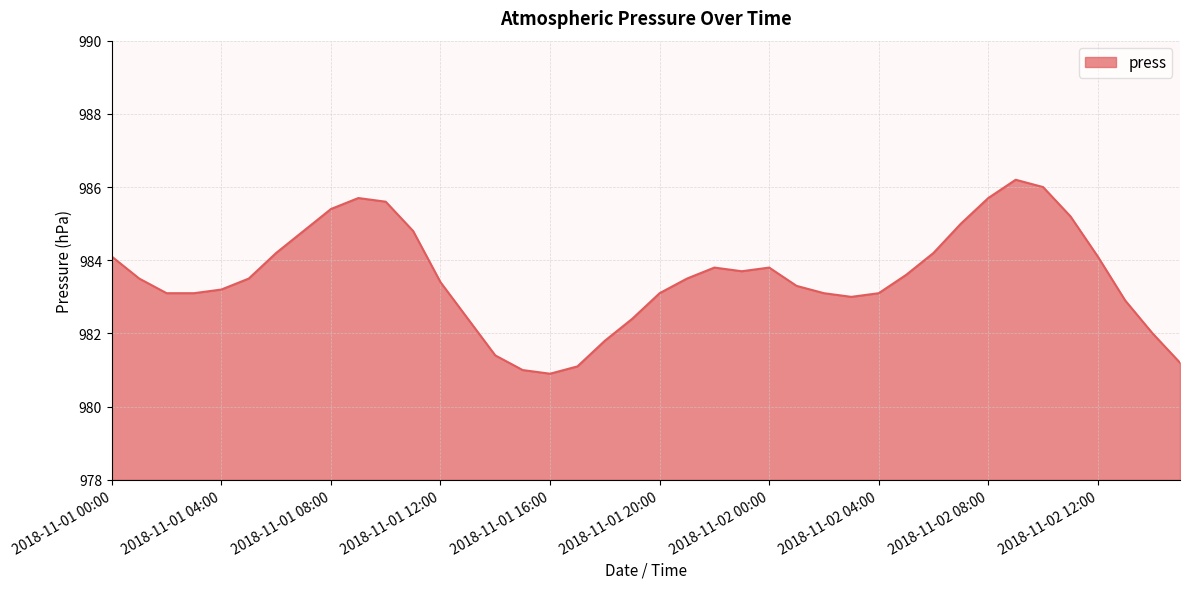

What is the difference between the maximum and minimum values?

5.3